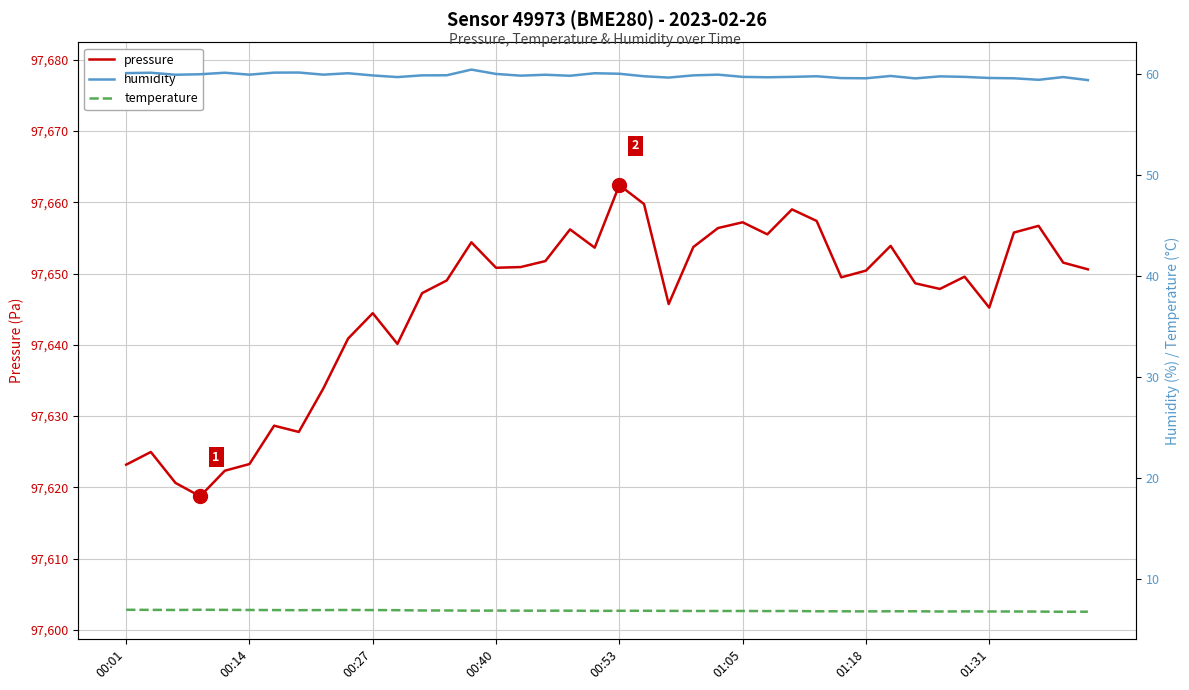

At which label is pressure closest to 97640?

11